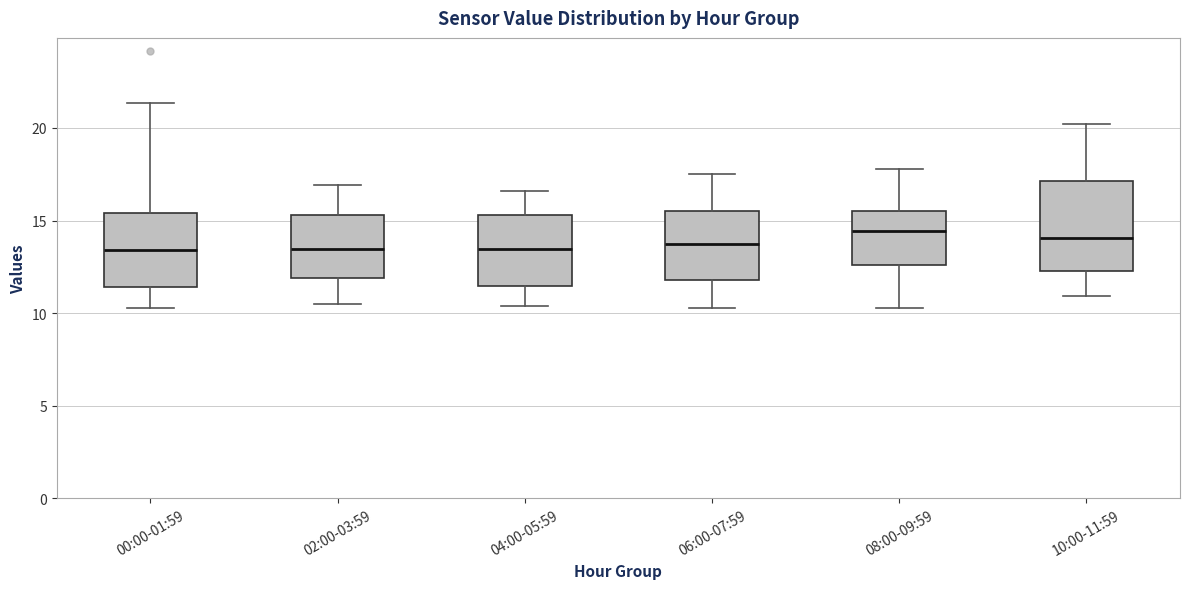

Reading left to right, read every box against the y-axis: the position of its median line, the range the box covers, and the ends of its whiskers. The values are not printed on the chart, so give them approximately, as read against the axis.

00:00-01:59: median 13.5, box 11.5 to 15.5, whiskers 10.5 to 21.5
02:00-03:59: median 13.5, box 12.0 to 15.5, whiskers 10.5 to 17.0
04:00-05:59: median 13.5, box 11.5 to 15.5, whiskers 10.5 to 16.5
06:00-07:59: median 14.0, box 12.0 to 15.5, whiskers 10.5 to 17.5
08:00-09:59: median 14.5, box 12.5 to 15.5, whiskers 10.5 to 18.0
10:00-11:59: median 14.0, box 12.5 to 17.0, whiskers 11.0 to 20.0